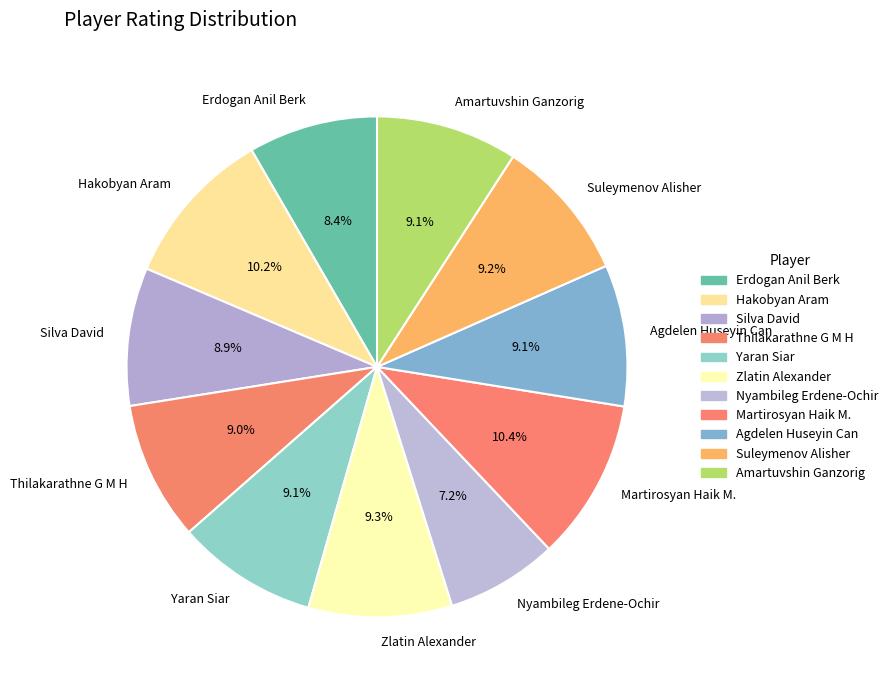

Combined, what portion of the pie is Thilakarathne G M H and Martirosyan Haik M.?

19.4%